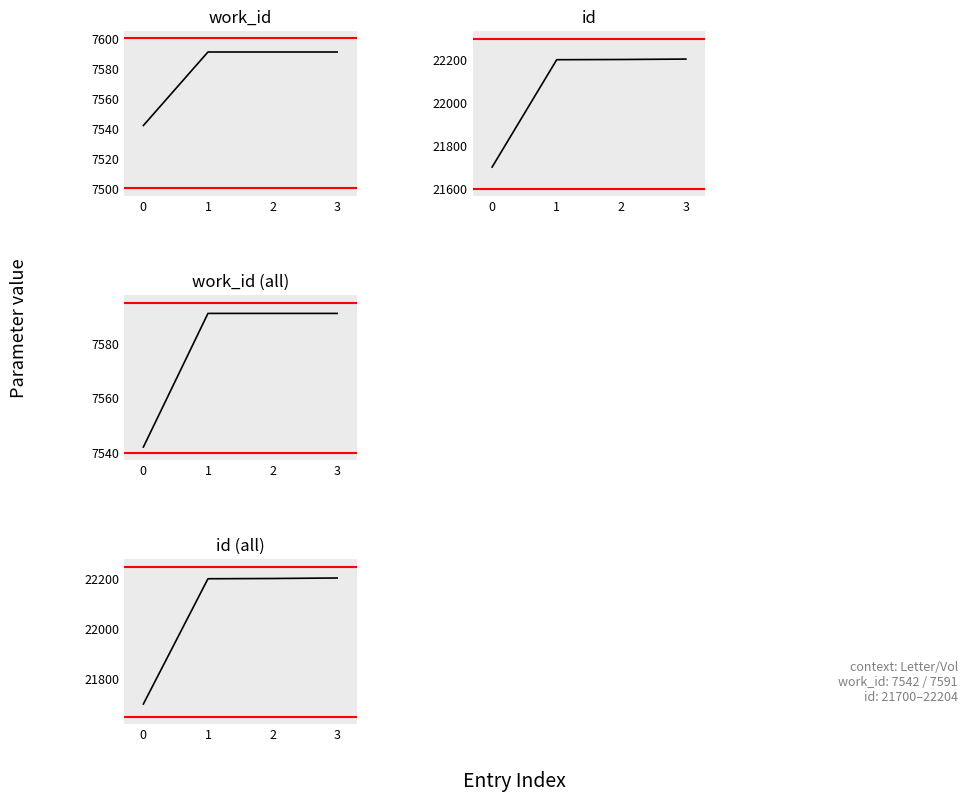

Reading left to right, what are all the values shown in this chart?

work_id: 7542	7591	7591	7591
id: 21700	22201	22202	22204
work_id (all): 7542	7591	7591	7591
id (all): 21700	22201	22202	22204